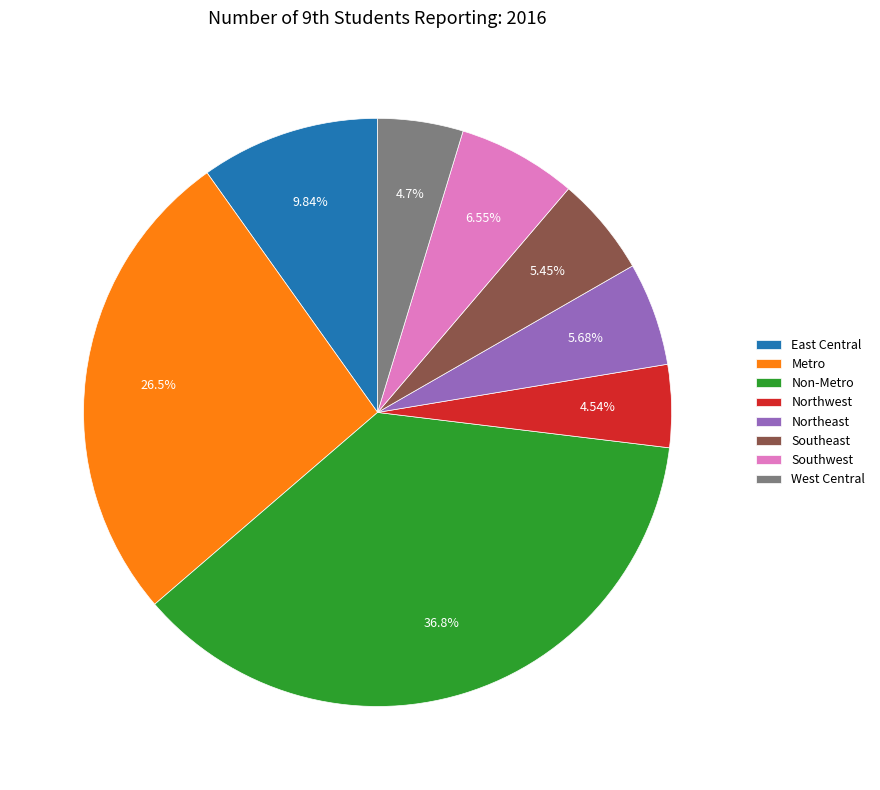

To the nearest percent, what is the difference between the largest and smallest slice percentages?

32%